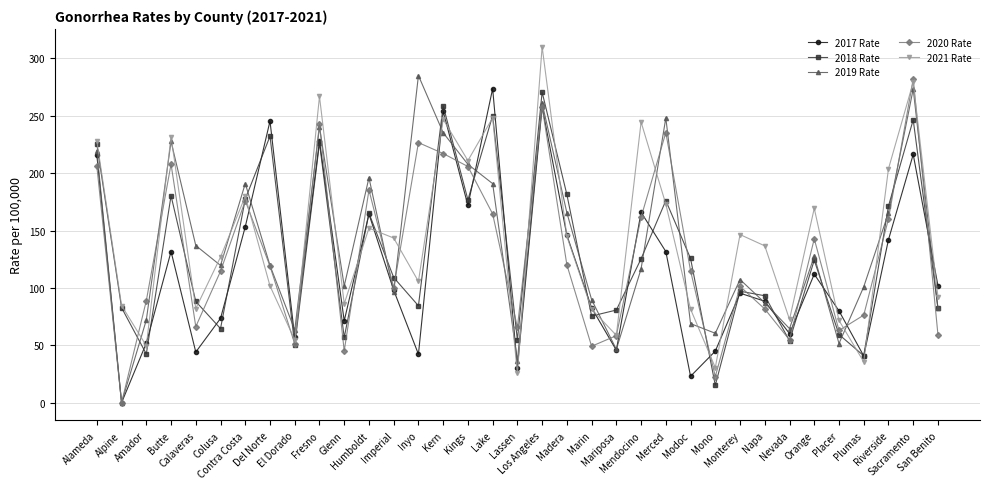

What is the lowest value of the 2021 Rate series?

25.5